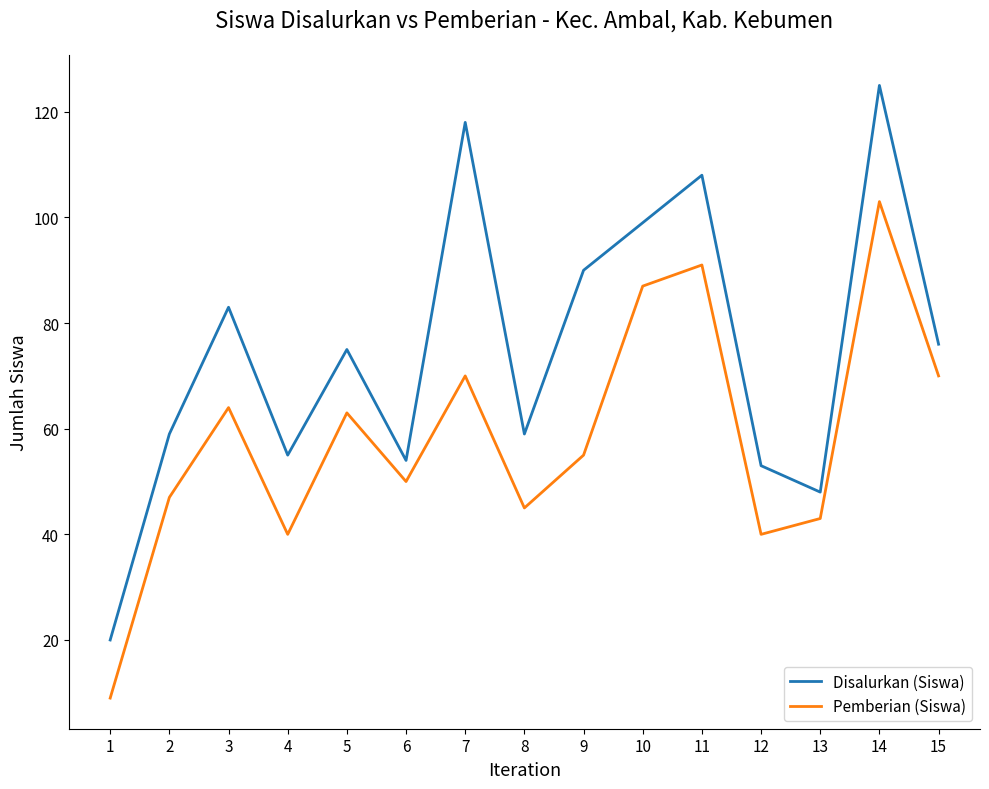

How many categories are shown in the chart?

15